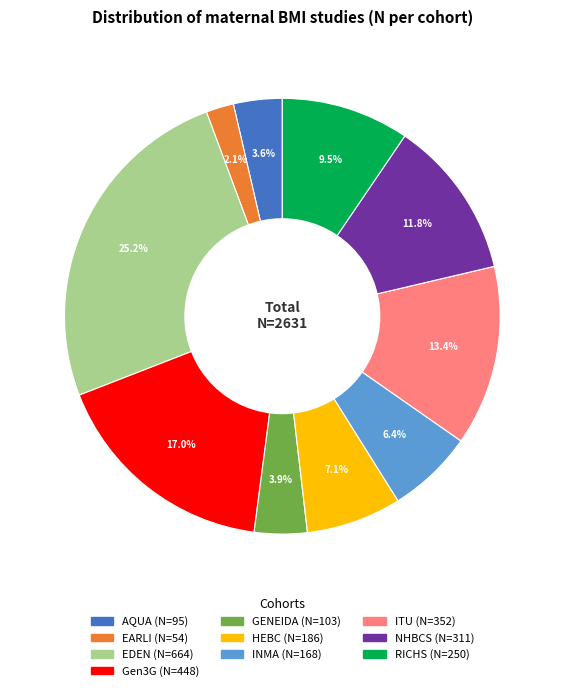

Between EDEN and RICHS, which is larger?

EDEN